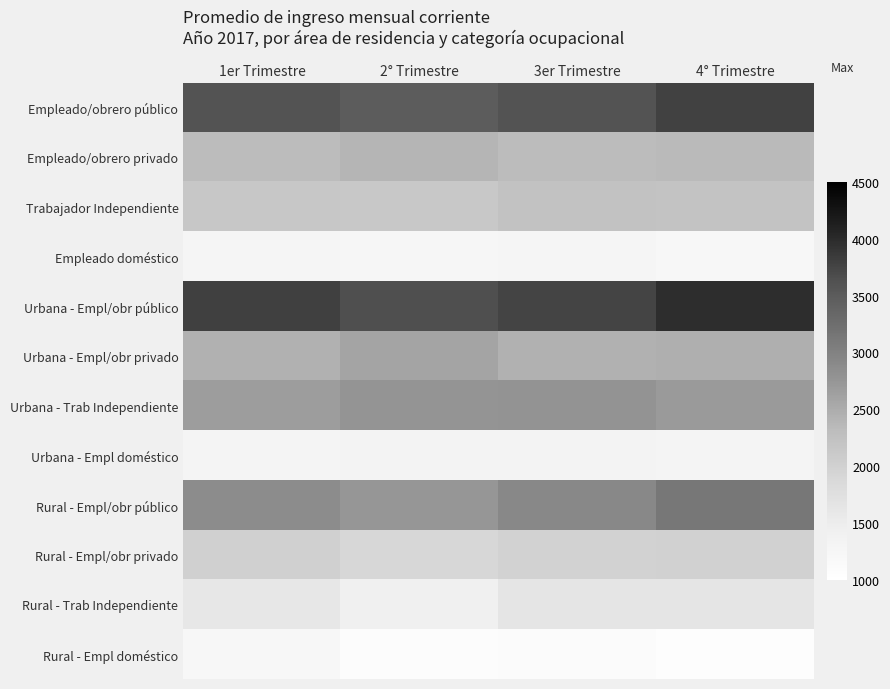

What is the total value across all series at 3er Trimestre?

27423.5